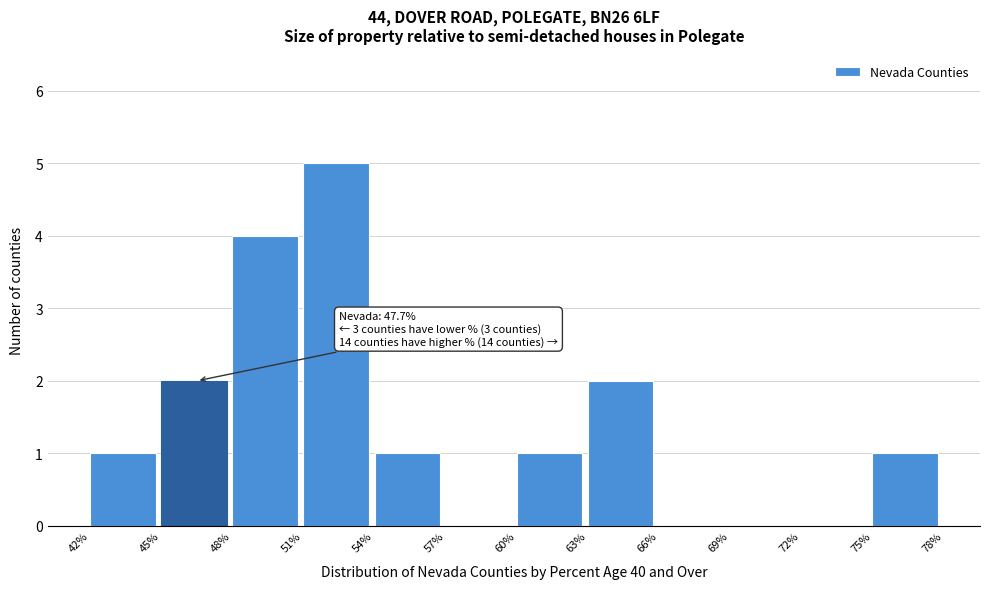

Which range on the x-axis has the tallest bar?

51% to 54%